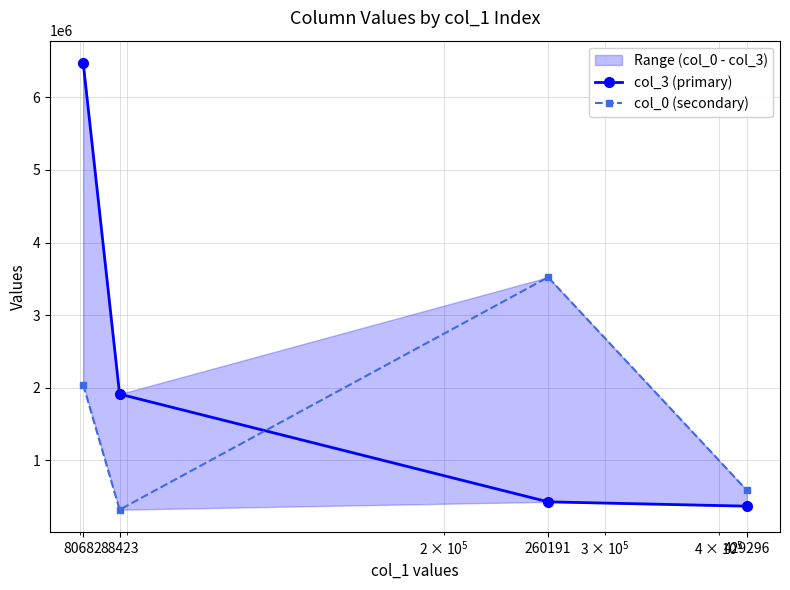

What is the approximate value of col_0 (secondary) at 260191?

3522523.7